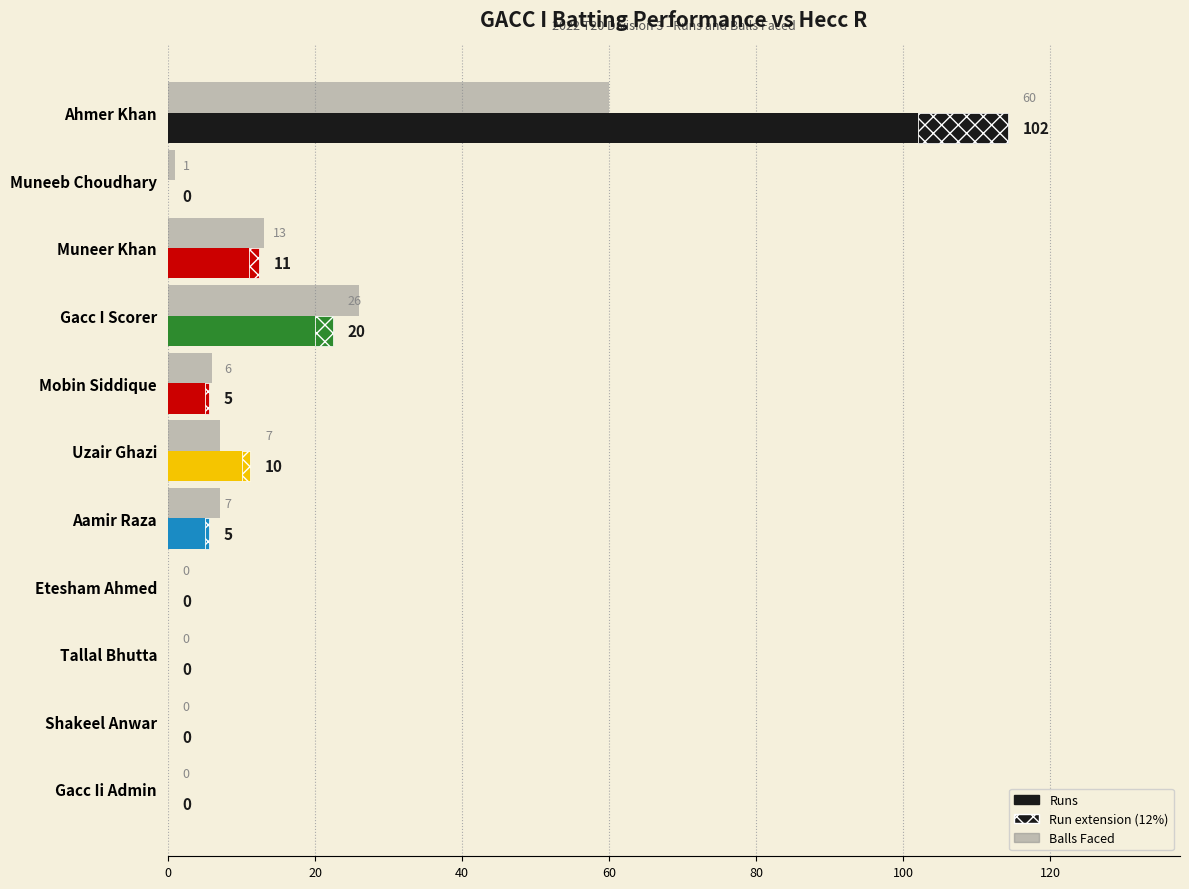

Does the chart contain stacked bars?

No